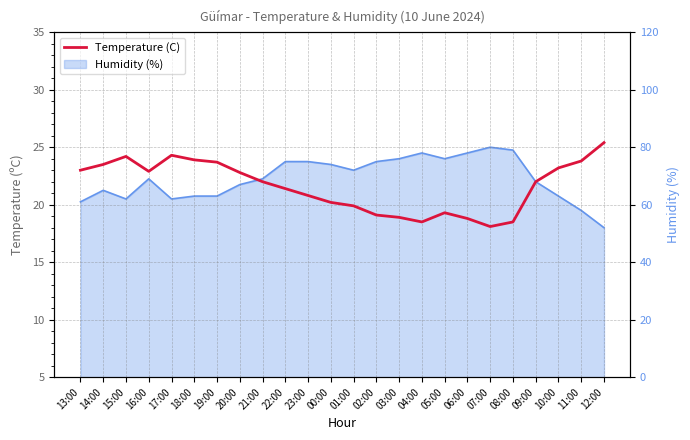

Reading left to right, transcribe all the data shown in this chart.

23.0	23.5	24.2	22.9	24.3	23.9	23.7	22.8	22.0	21.4	20.8	20.2	19.9	19.1	18.9	18.5	19.3	18.8	18.1	18.5	22.0	23.2	23.8	25.4